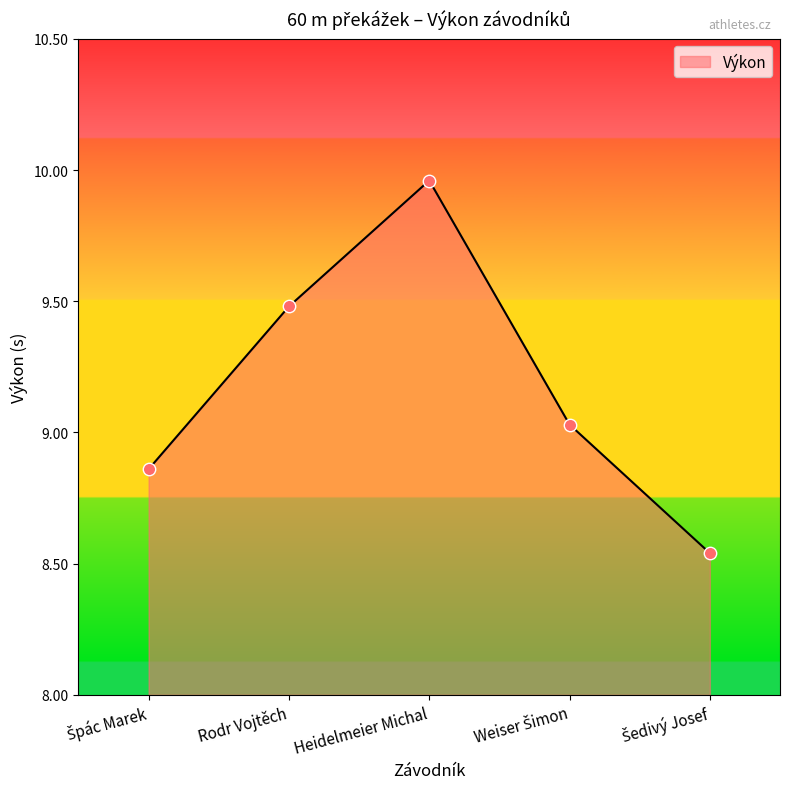

The chart shows a value of 5.6 at Rodr Vojtěch. True or false?

False